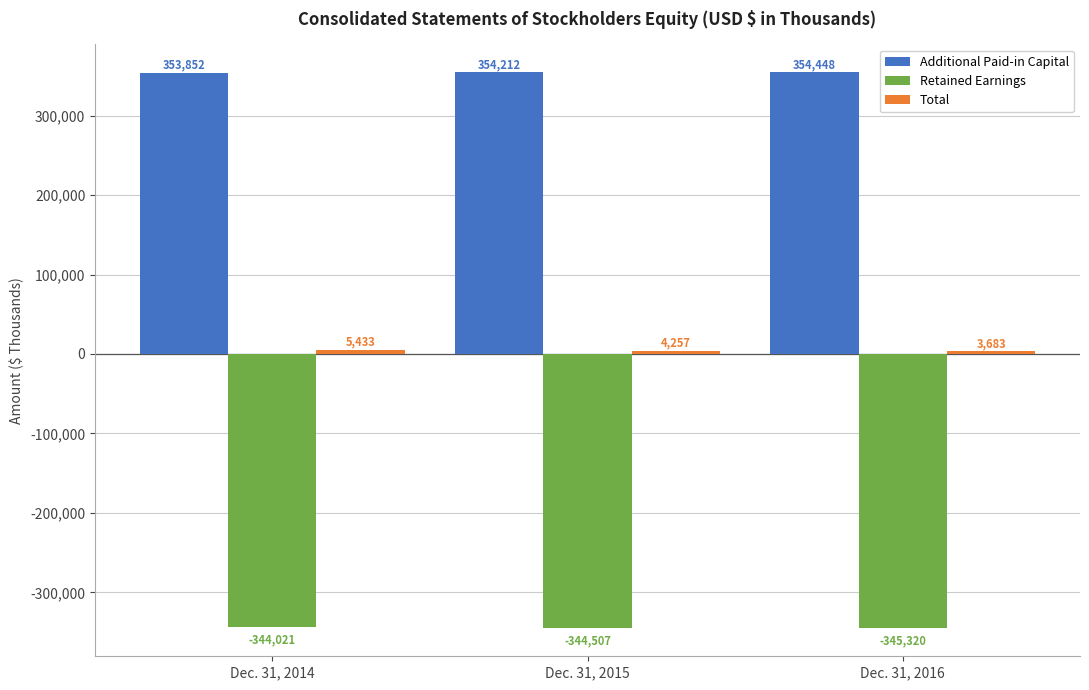

At which category does the chart reach its peak across all series?

Dec. 31, 2016